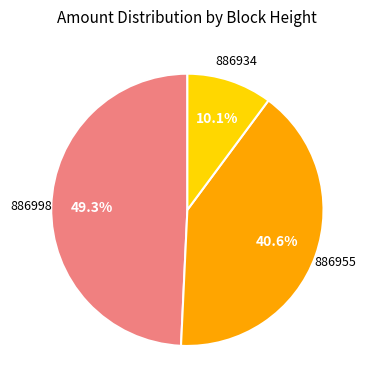

To the nearest percent, what is the difference between the 886955 and 886934 slice percentages?

30%